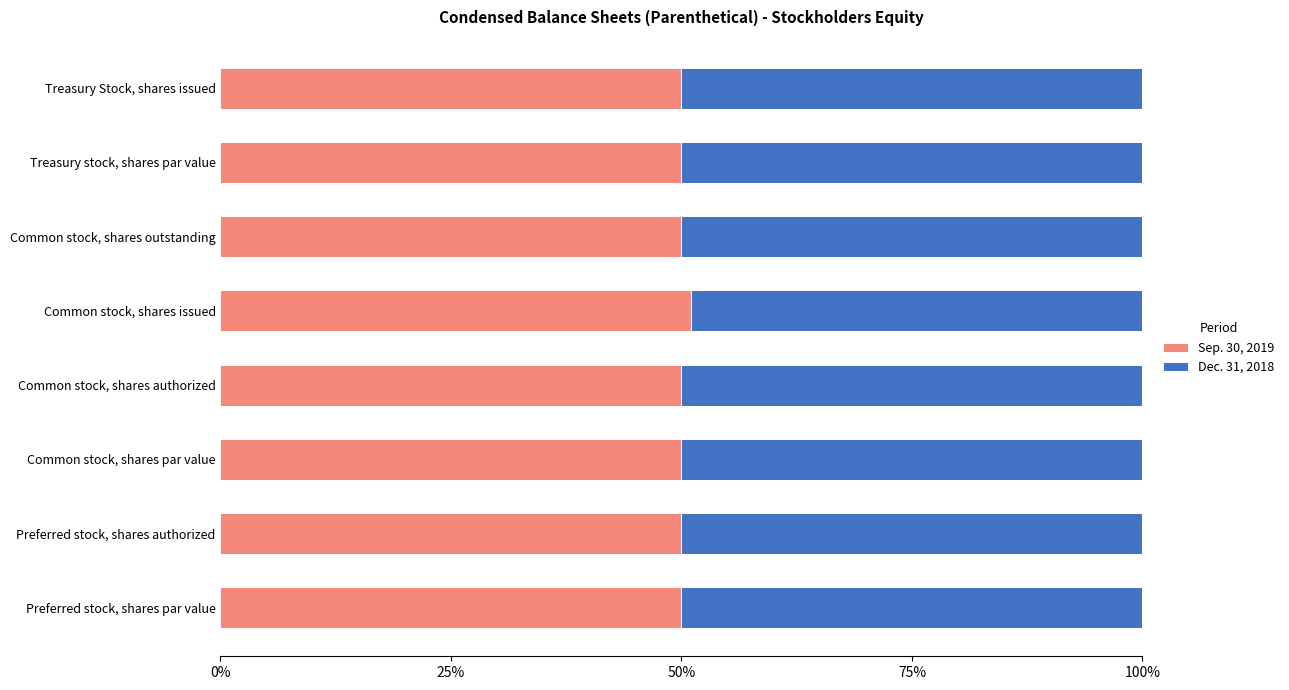

What is the total value across all series at Treasury Stock, shares issued?

100.0